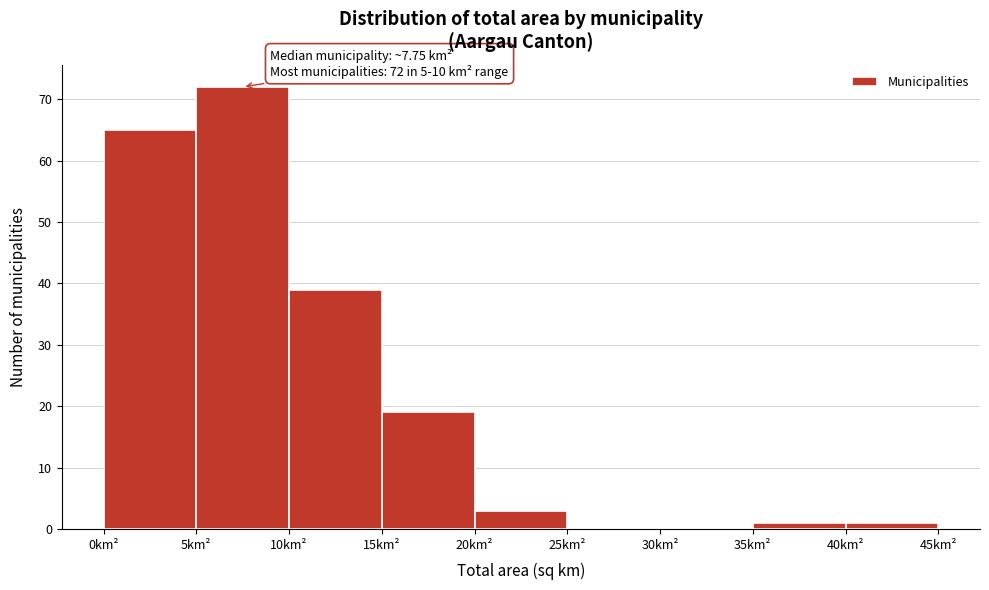

Over which range of the x-axis is the bar tallest?

5 to 10